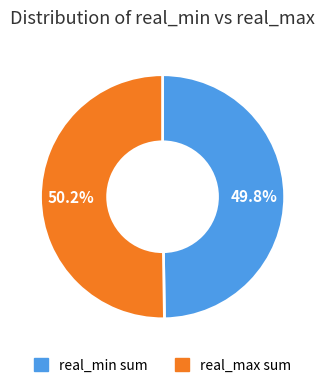

Is there a majority slice in this chart?

Yes